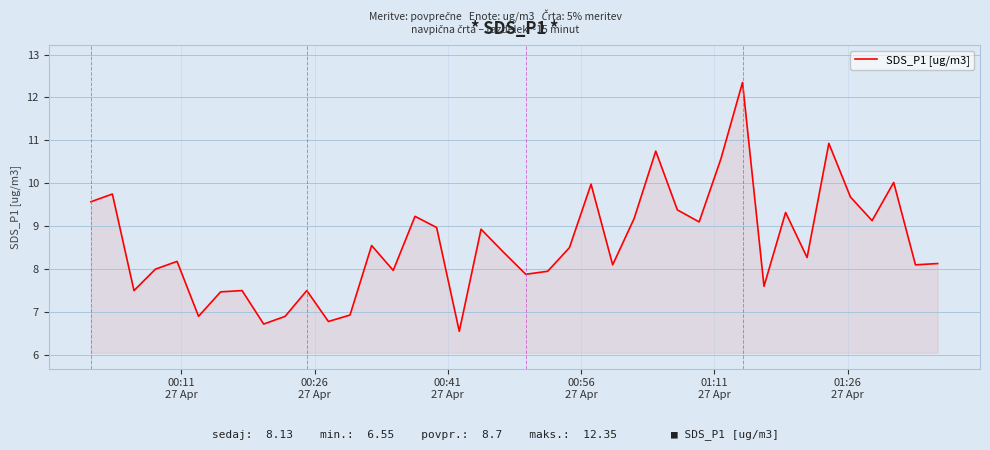

True or false: there are more than 1 points higher than both neighbors.

True